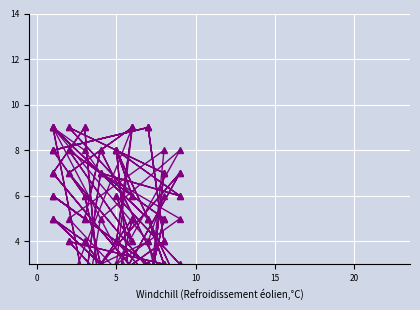

True or false: col_4 and col_3 cross at least once.

True